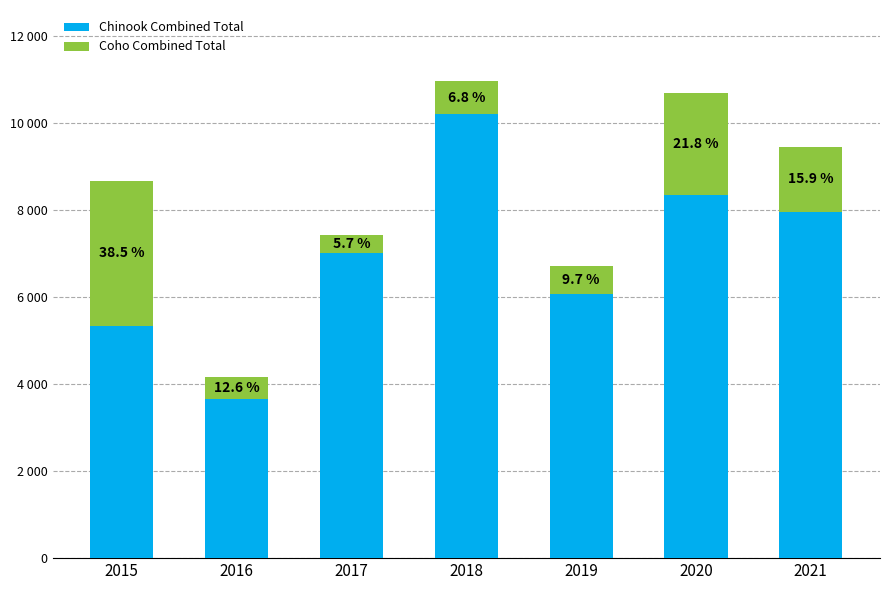

Are the bars horizontal?

No